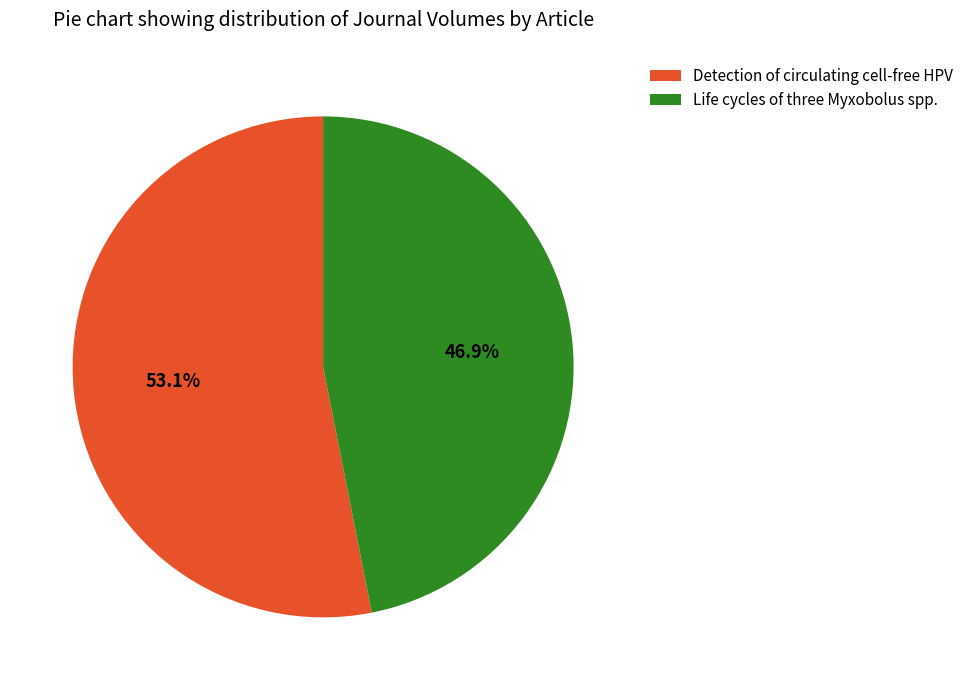

Count the number of slices in the pie.

2